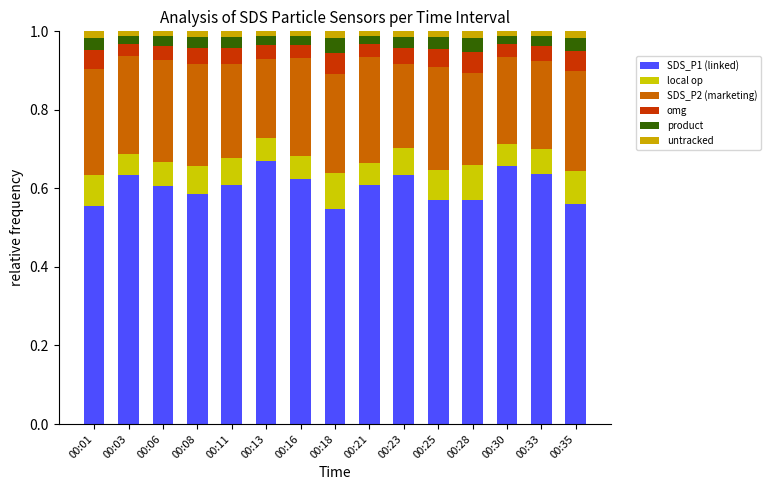

Count the number of categories in the chart.

15